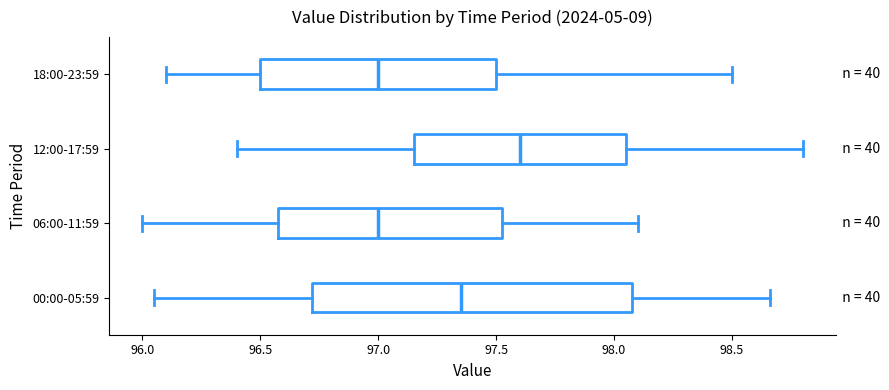

Where is the right edge of the box for 00:00-05:59 on the x-axis? The values are not printed on the chart, so give them approximately, as read against the axis.

98.10